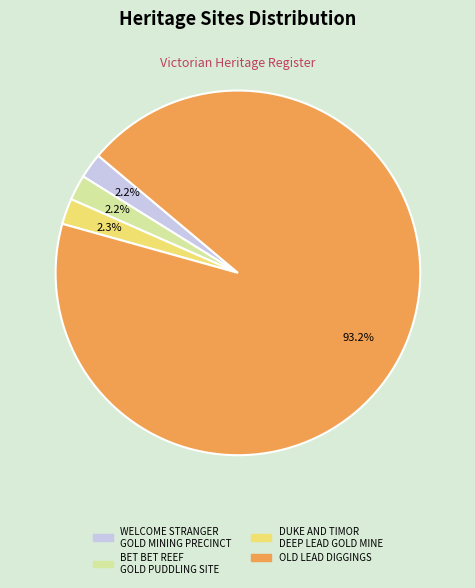

Combined, what portion of the pie is OLD LEAD DIGGINGS and WELCOME STRANGER GOLD MINING PRECINCT?

95.5%